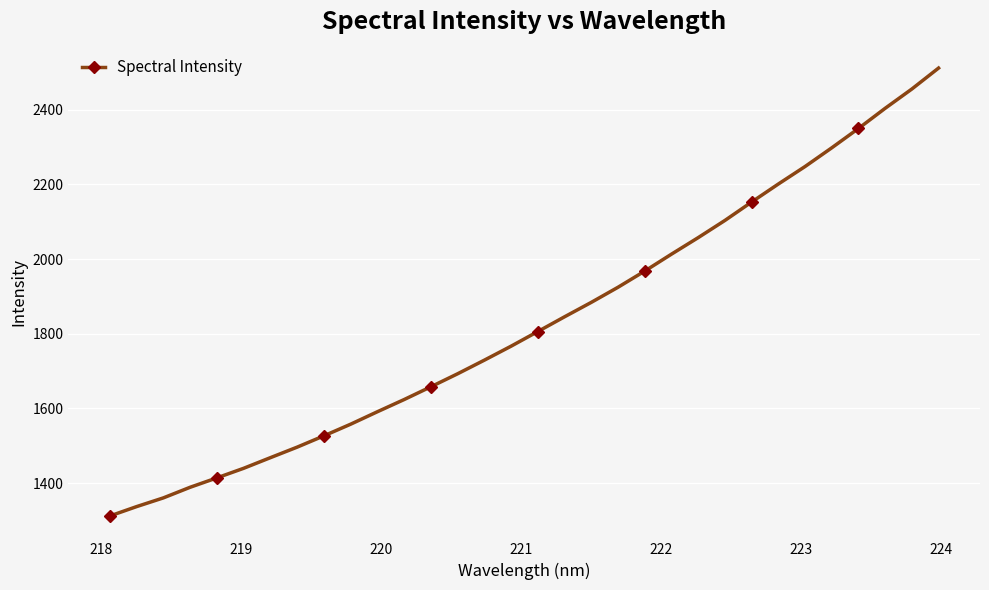

What is the value of the 19th point from the left?

1884.1